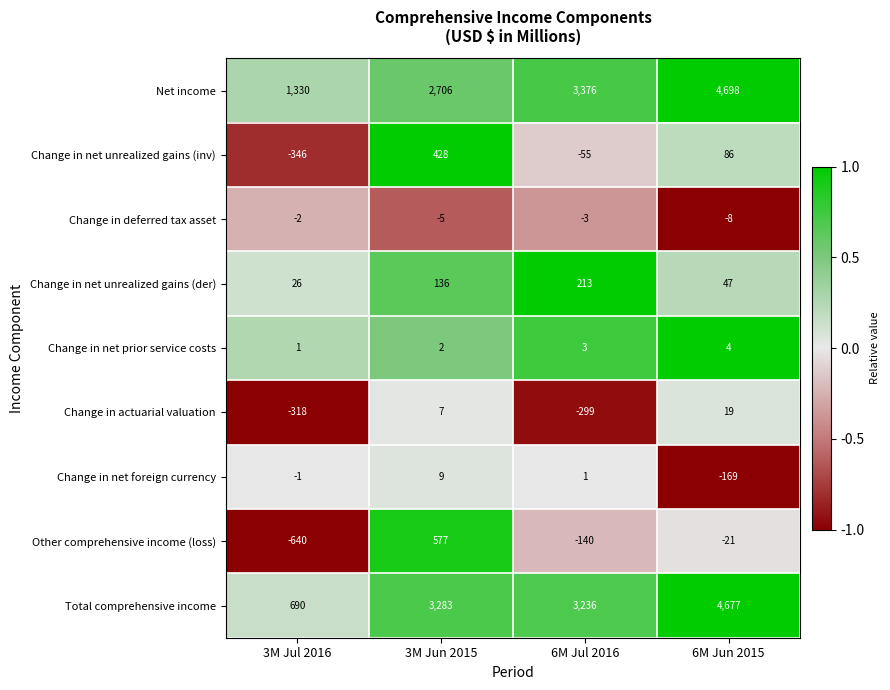

What is the approximate value of Other comprehensive income (loss) at 6M Jun 2015, to the nearest 10?

-20